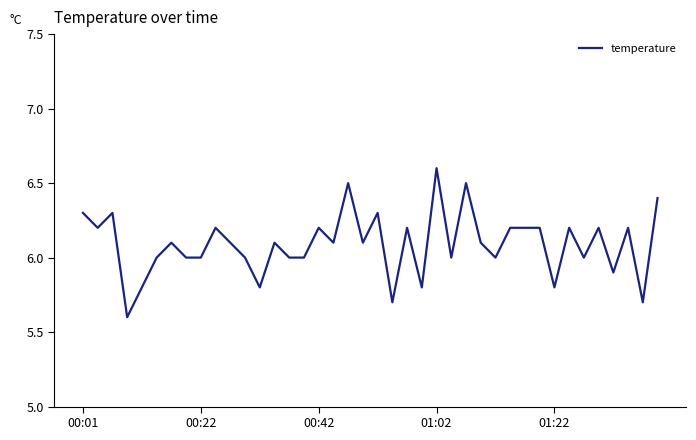

What is the difference between the maximum and minimum values?

1.0